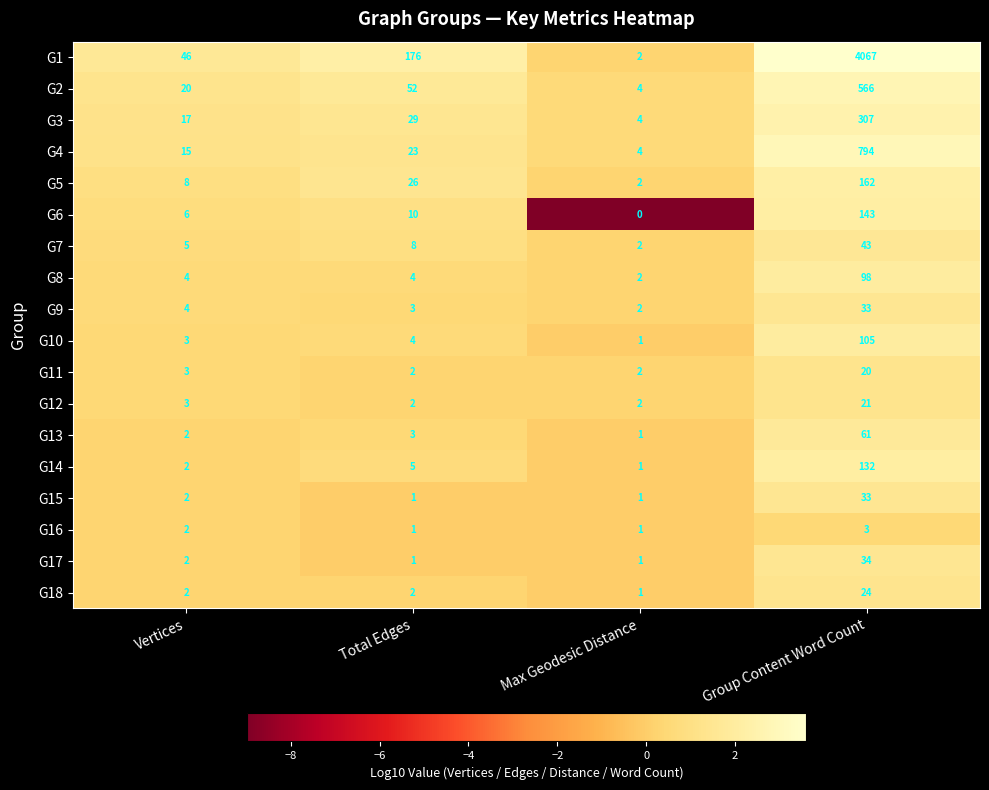

Which series has the largest total across all categories?

G1